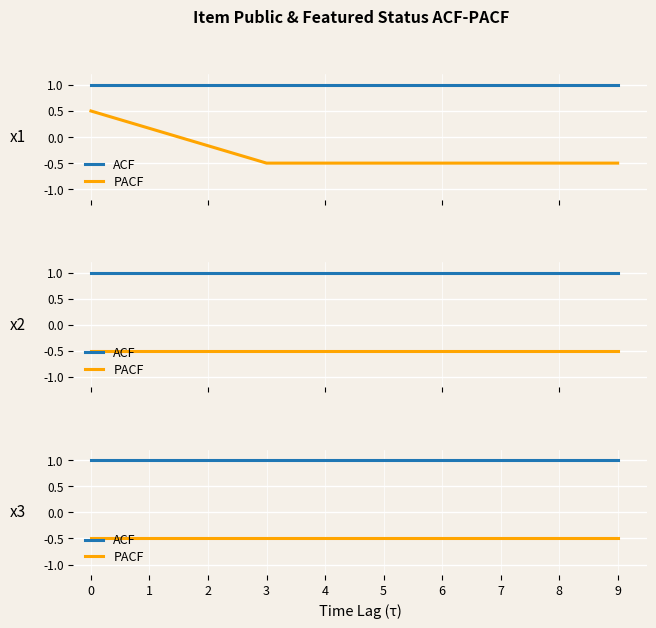

Reading left to right, extract all data points from this chart.

ACF: 0=1.0	1=1.0	2=1.0	3=1.0	4=1.0	5=1.0	6=1.0	7=1.0	8=1.0	9=1.0
PACF: 0=-0.5	1=-0.5	2=-0.5	3=-0.5	4=-0.5	5=-0.5	6=-0.5	7=-0.5	8=-0.5	9=-0.5